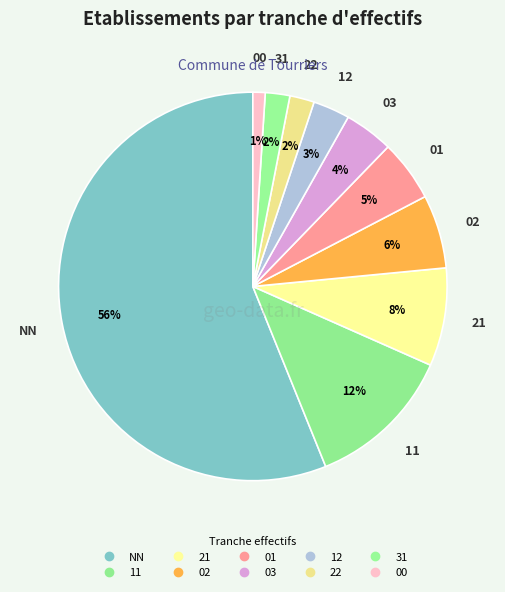

Count the number of slices in the pie.

10